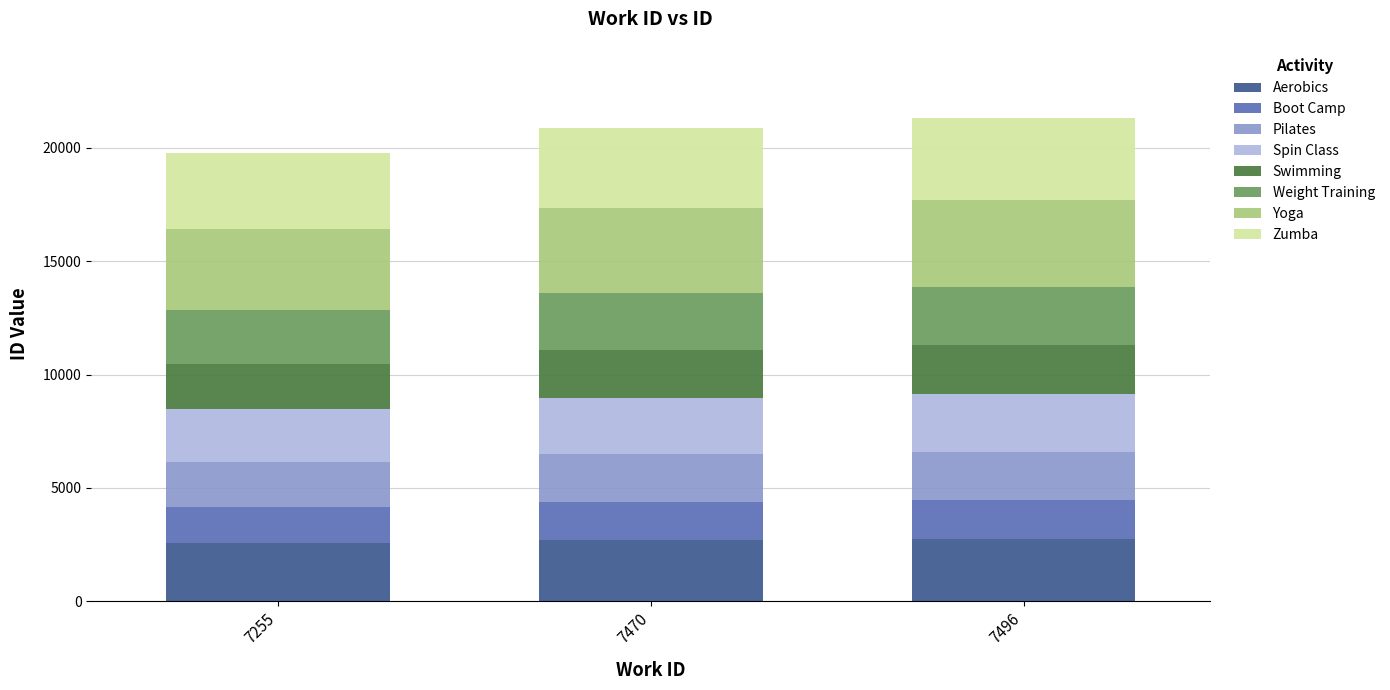

What is the highest value of the Aerobics series?

2769.9